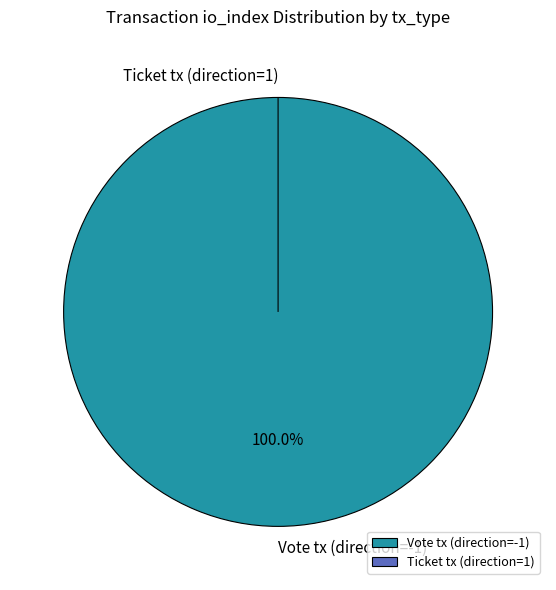

How many slices are in this pie chart?

2